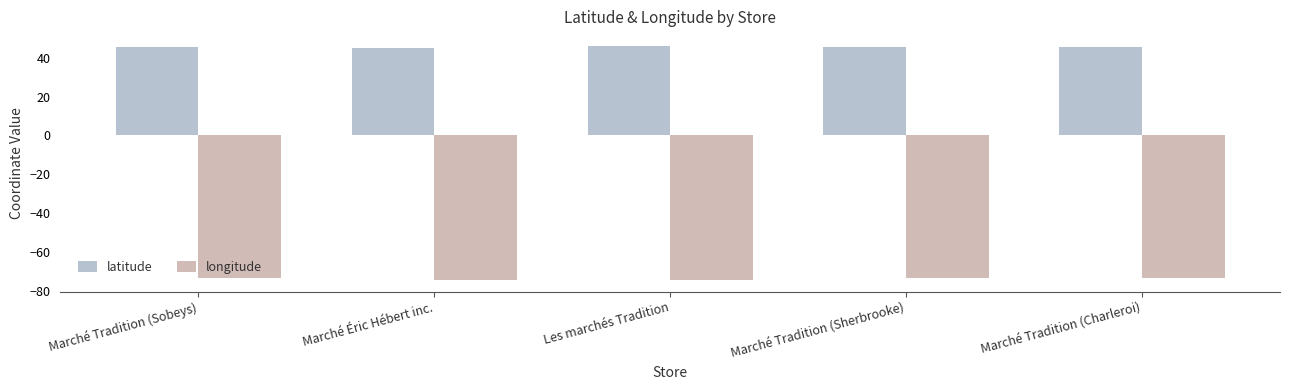

What is the sum of the longitude values at Les marchés Tradition and Marché Tradition (Sobeys)?

-148.1